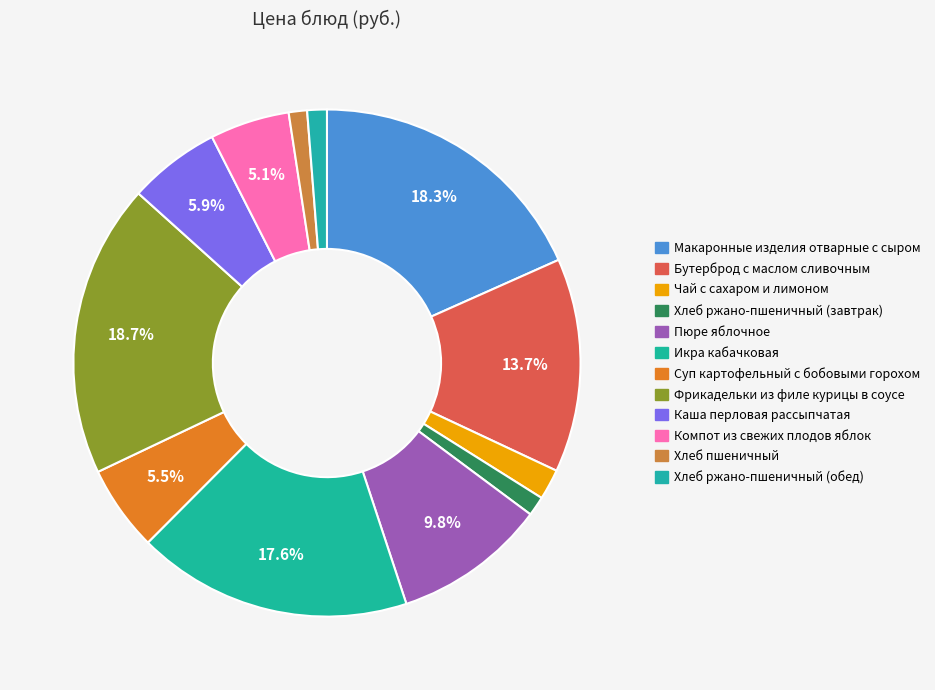

How many slices are in this pie chart?

12